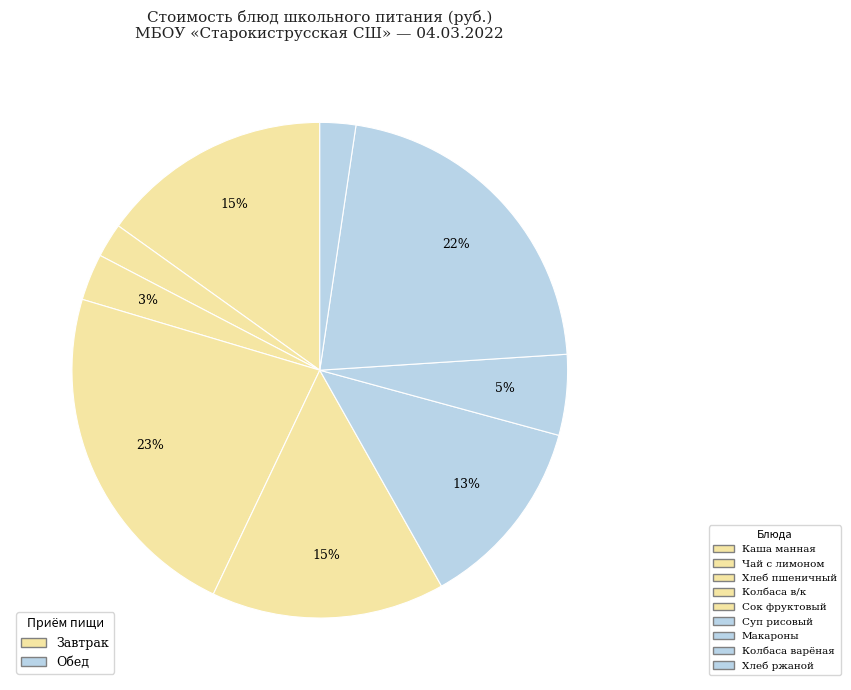

Rank the categories by value from highest to lowest.

Колбаса в/к, Колбаса вареная отварная, Сок фруктовый, Каша манная молочная, Суп рисовый с курицей, Макароны отварные, Хлеб пшеничный, Хлеб ржаной, Чай с сахаром и лимоном